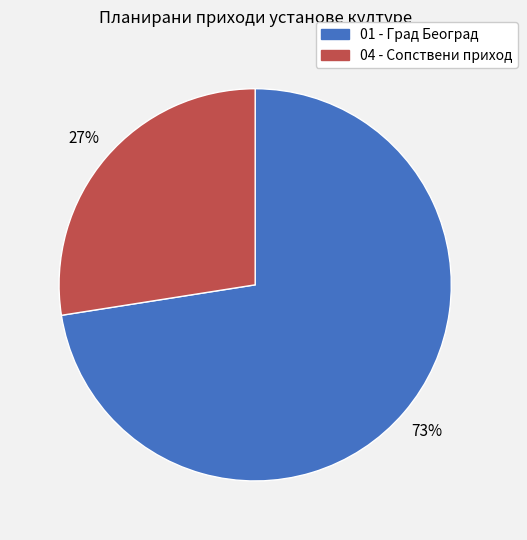

Is it true that 04 - Сопствени приход is 21% of the pie?

False